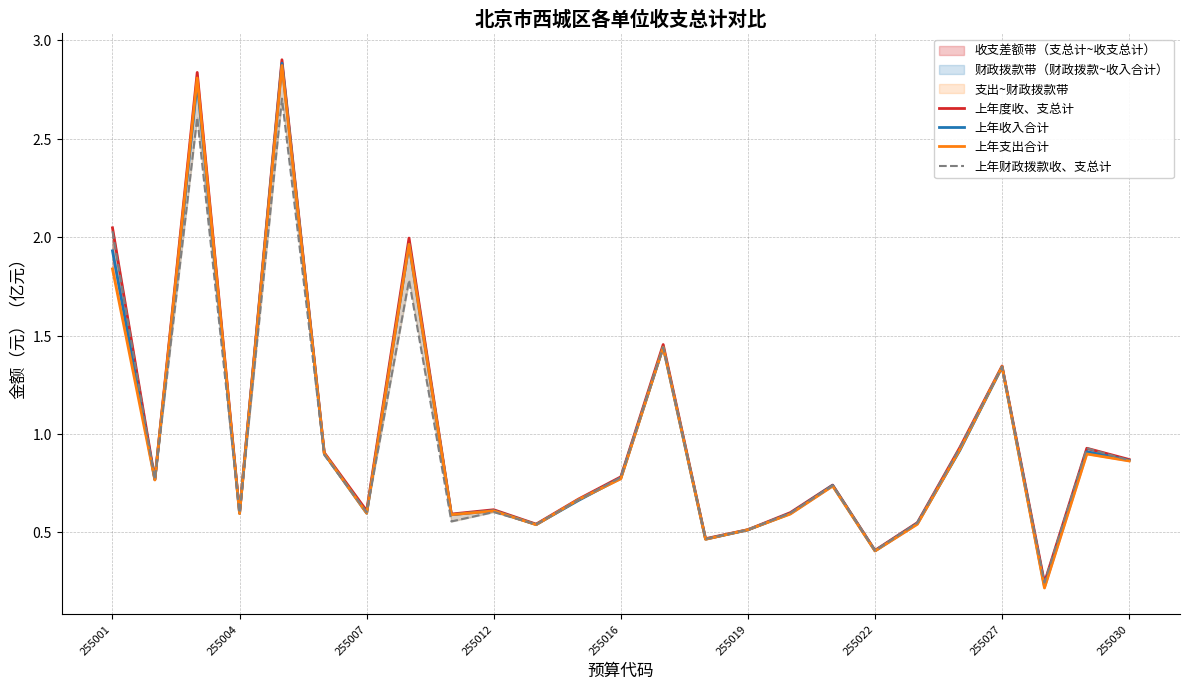

What is the maximum value for 上年度收、支总计?

2.9